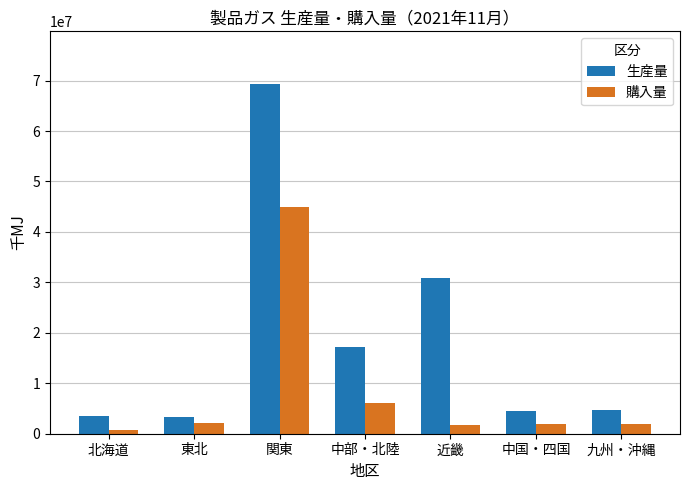

Which series has the widest spread of values?

生産量